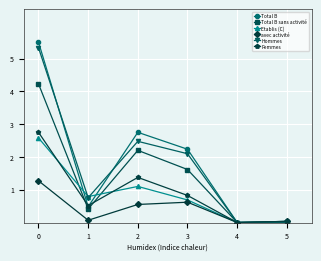

How many lines are shown in the chart?

6